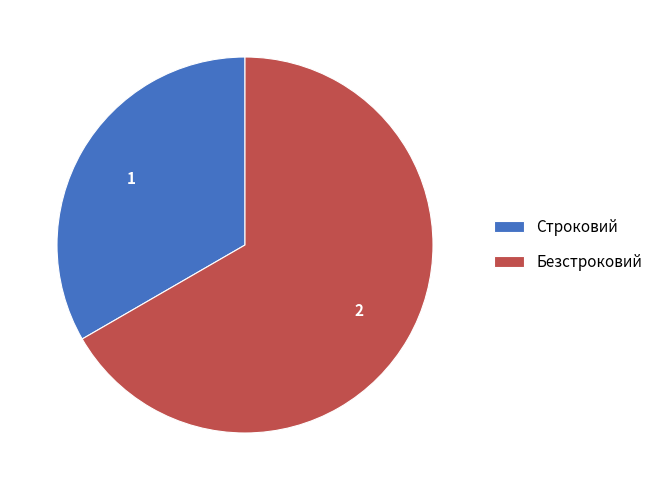

Rank the categories by value from lowest to highest.

Строковий, Безстроковий